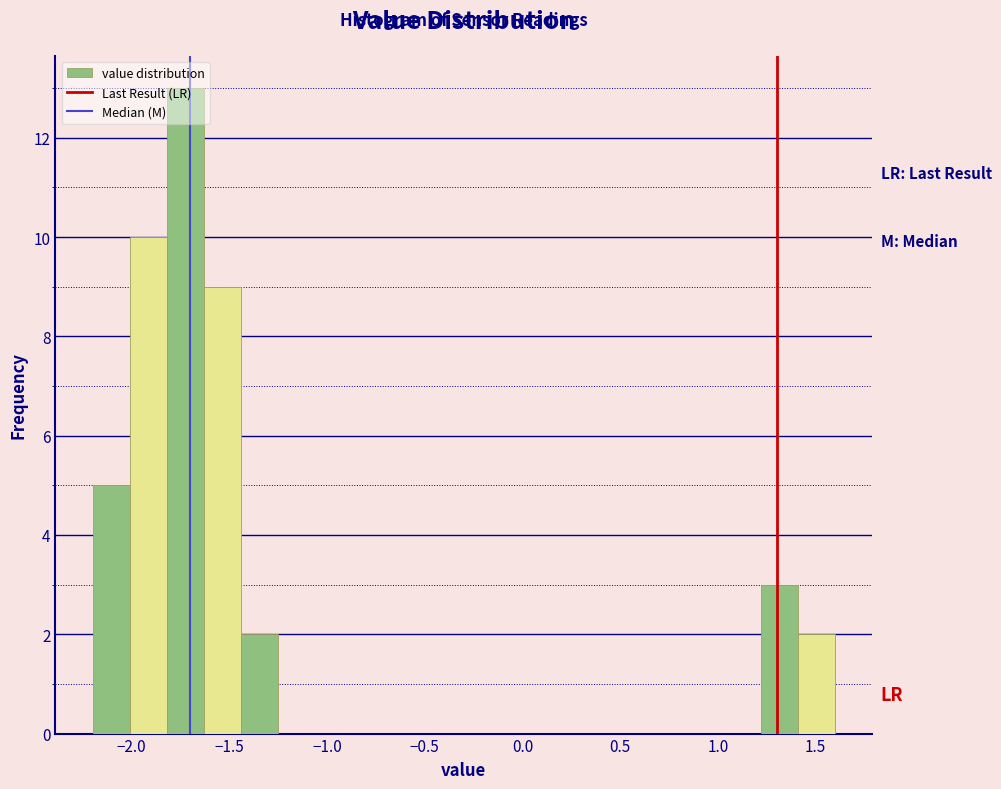

Read against the x-axis, roughly where is the centre of the tallest bar?

-1.70